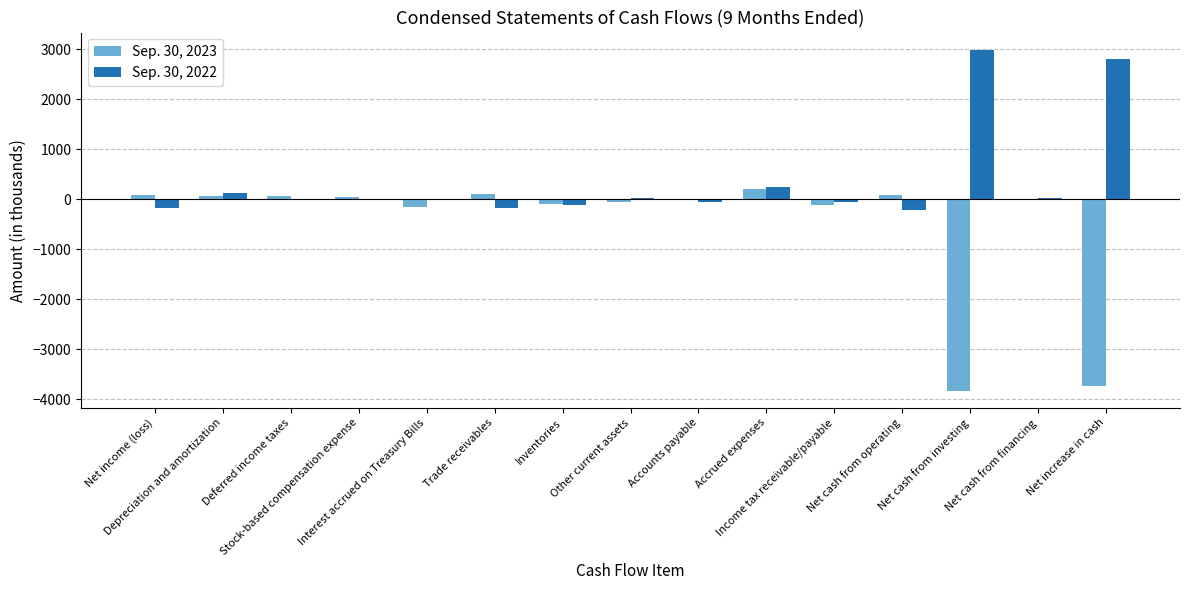

Which series has the largest range (max minus min)?

Sep. 30, 2023